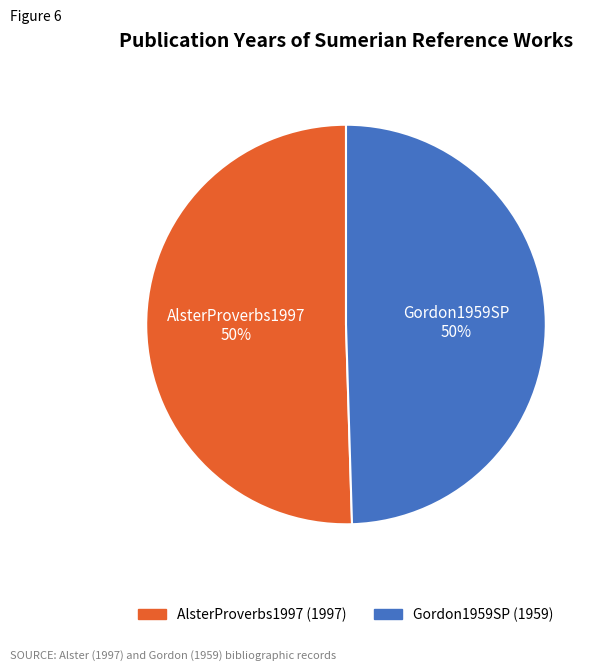

Is it true that Gordon1959SP is 50% of the pie?

True